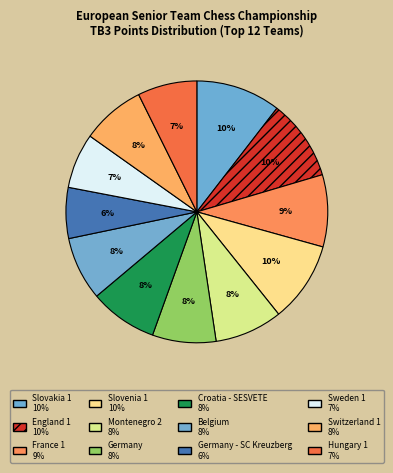

Rank the categories by value from highest to lowest.

Slovakia 1, England 1, Slovenia 1, France 1, Montenegro 2, Croatia - SESVETE, Germany, Belgium, Switzerland 1, Hungary 1, Sweden 1, Germany - SC Kreuzberg